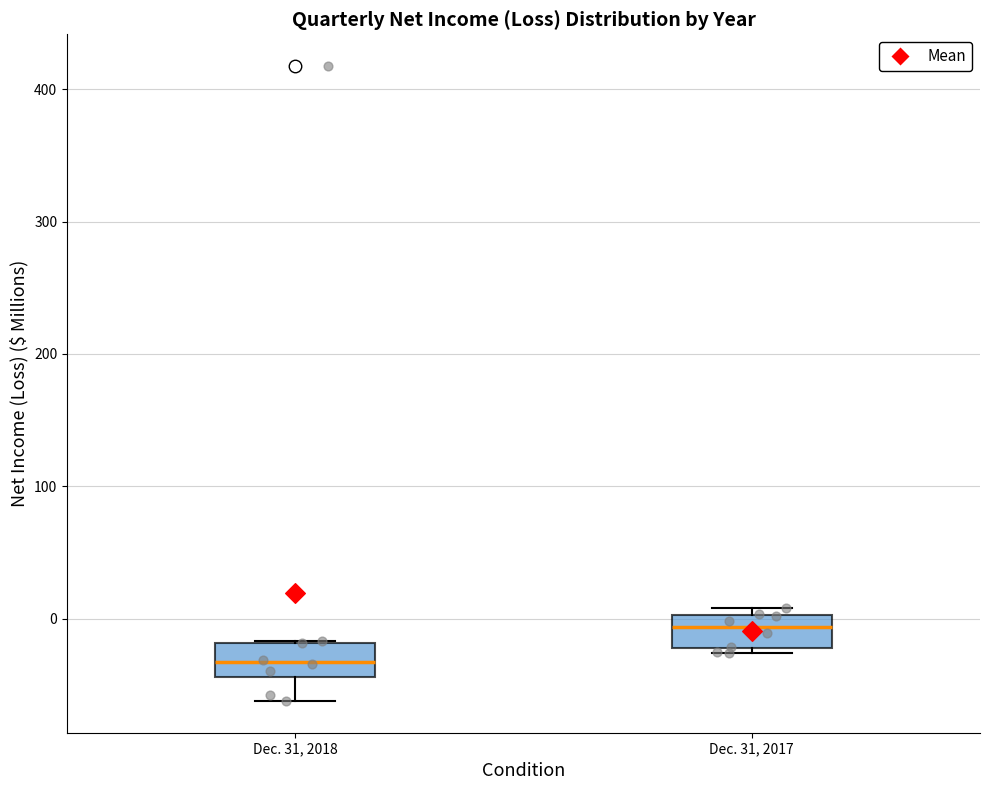

Where is the lower edge of the box for Dec. 31, 2017 on the y-axis? The values are not printed on the chart, so give them approximately, as read against the axis.

-20